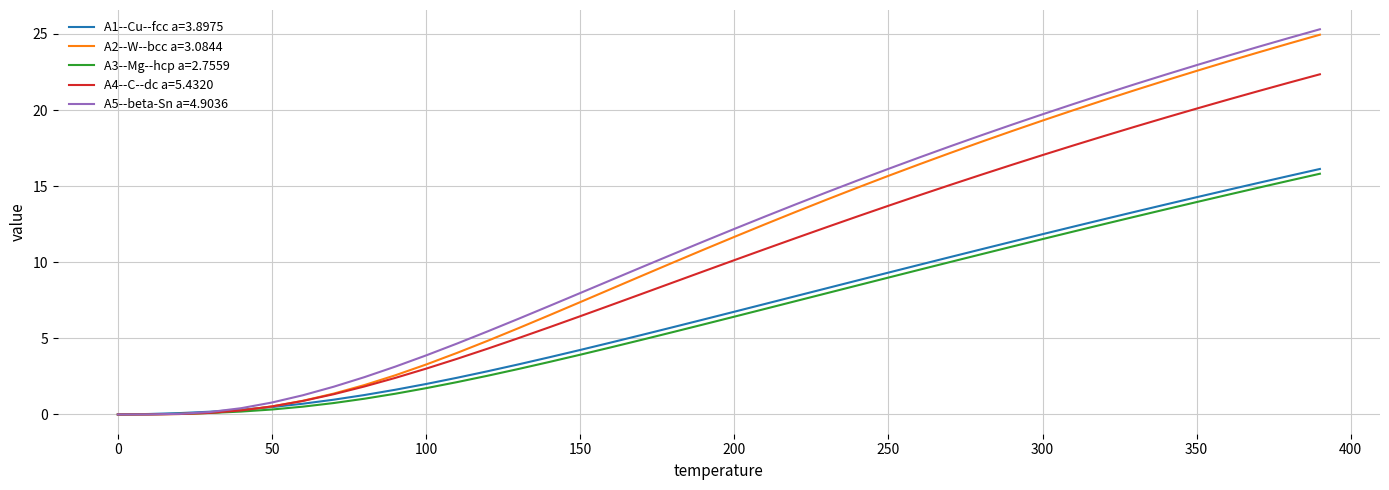

What is the sum of all A5--beta-Sn a=4.9036 values?

468.7